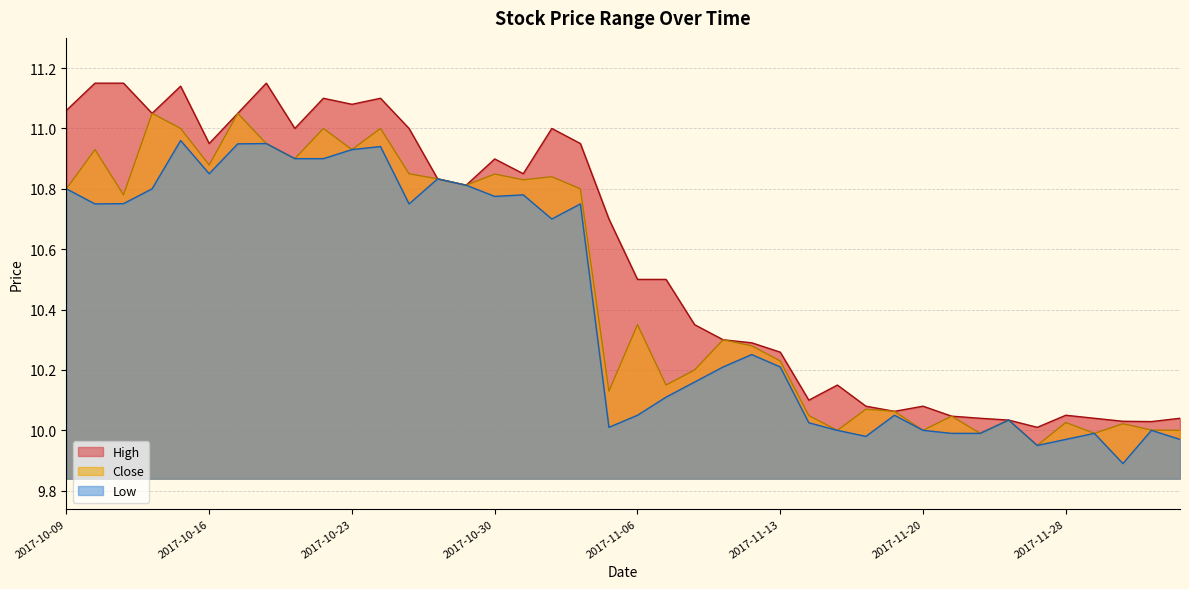

Rank the series by their maximum value, from lowest to highest.

Low, Close, High